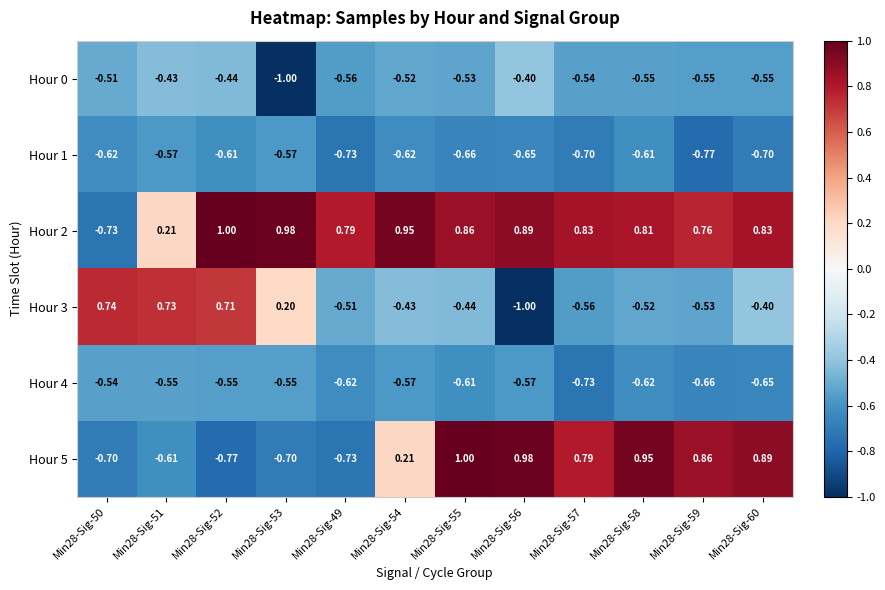

Is the value of Hour 3 at Min28-Sig-52 greater than the value of Hour 0 at Min28-Sig-53?

Yes